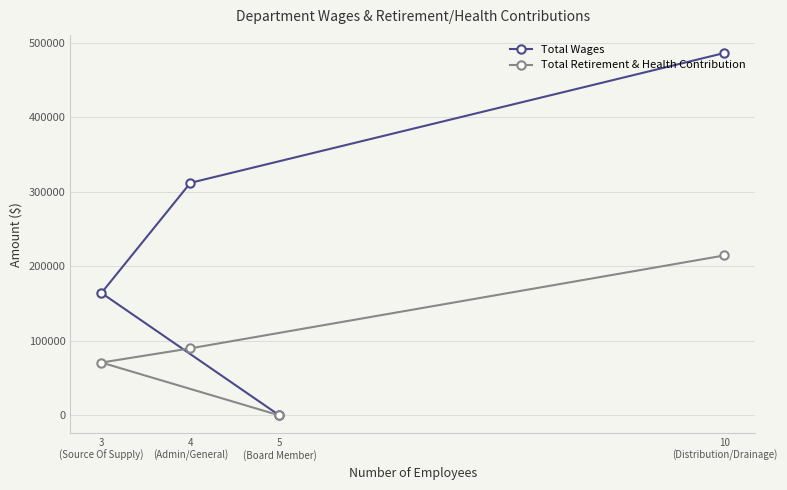

Which series changed the most between 4
(Admin/General) and 3
(Source Of Supply)?

Total Wages